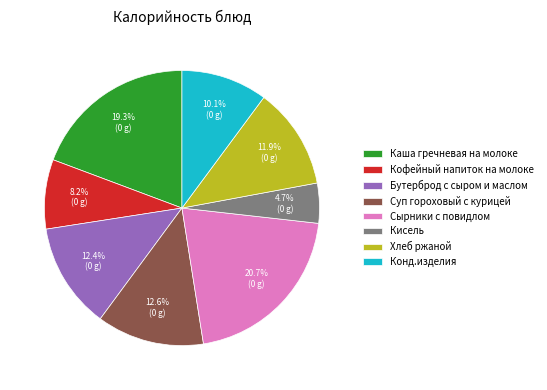

Which category has the smallest portion of the pie?

Кисель